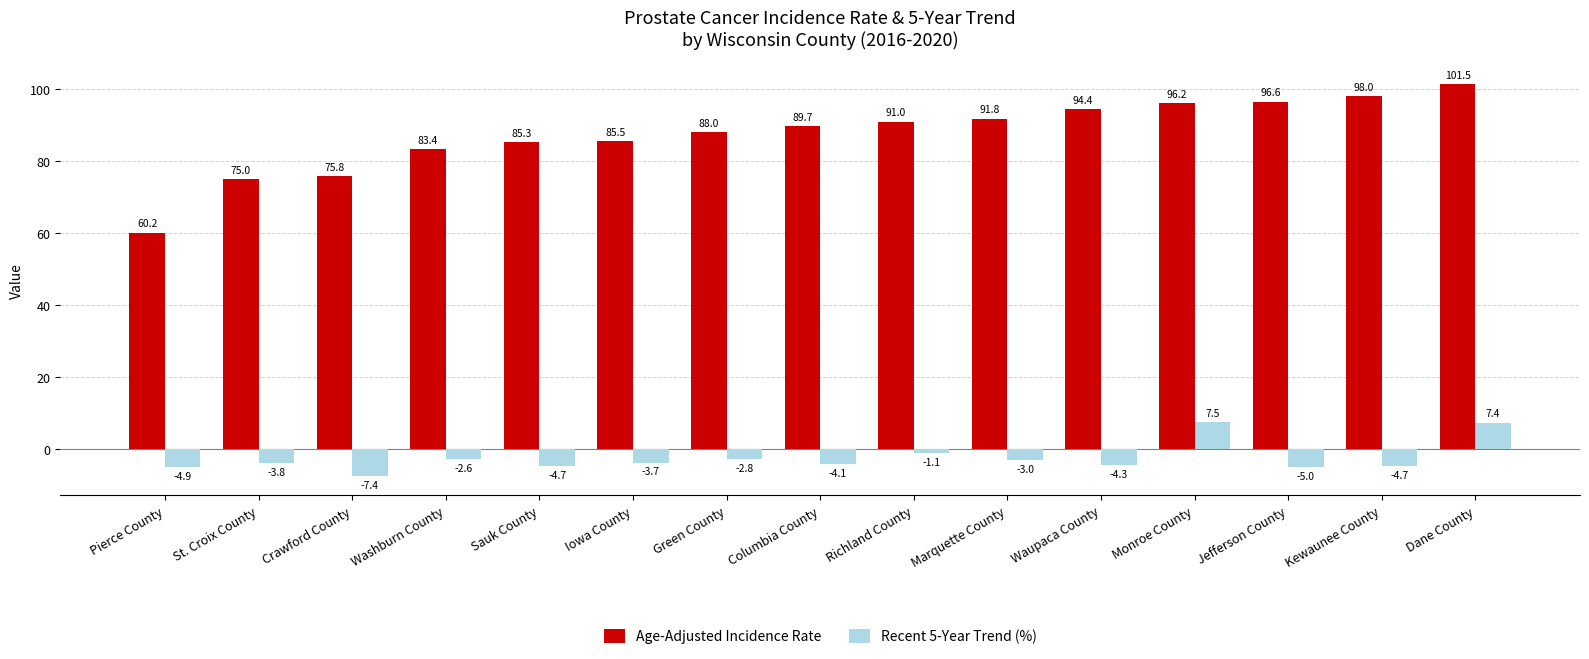

Which series has the widest spread of values?

Age-Adjusted Incidence Rate